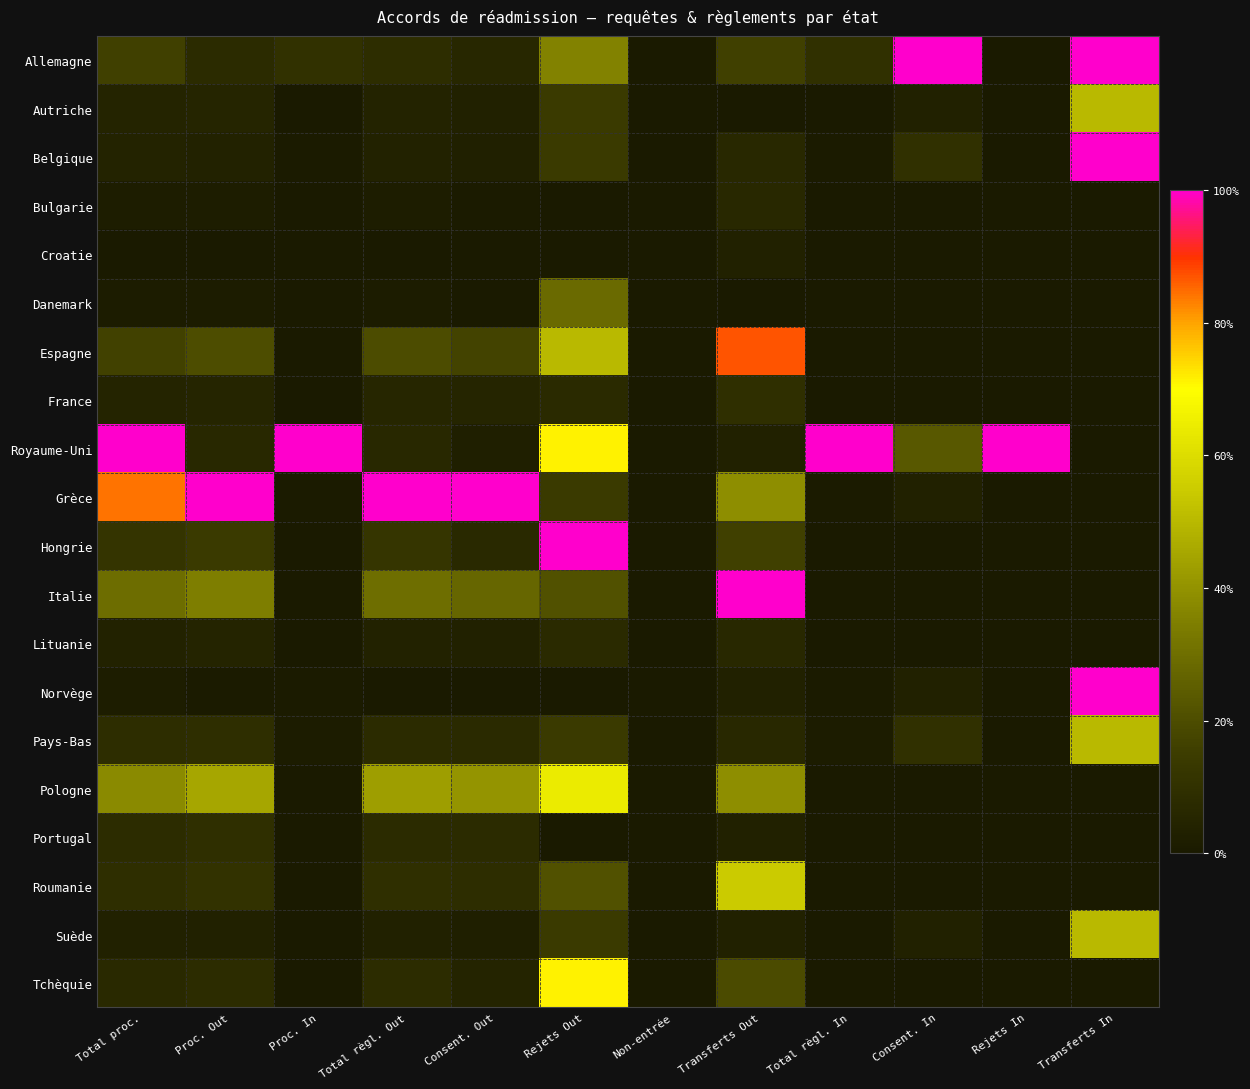

Which label corresponds to the smallest value in the chart?

Non-entrée